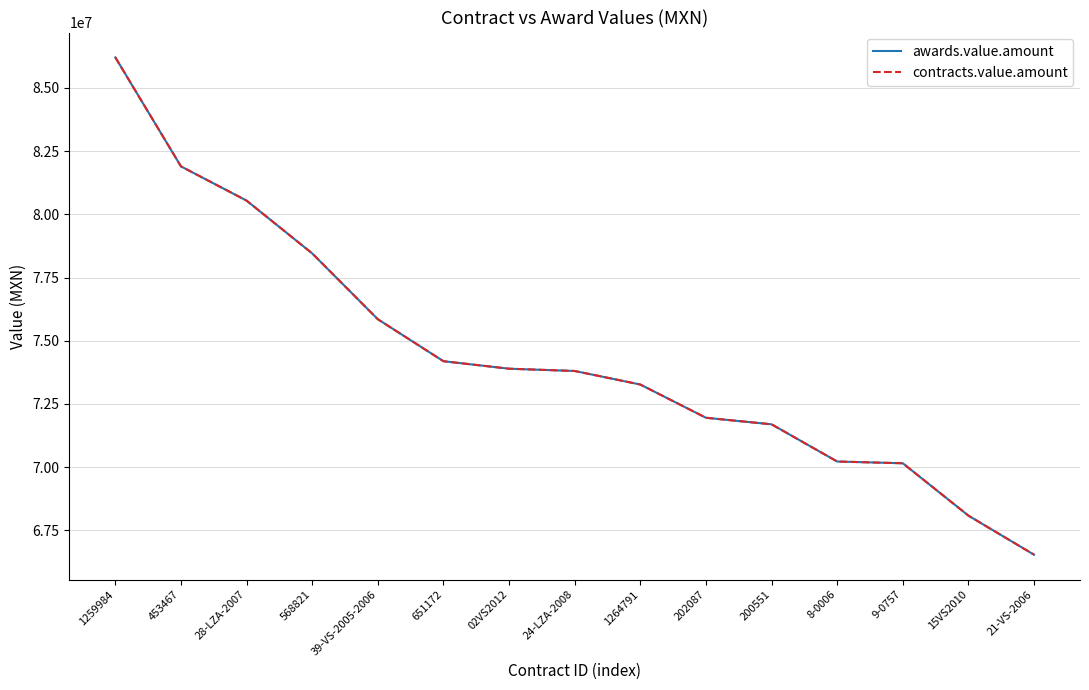

True or false: contracts.value.amount and awards.value.amount intersect in this chart.

False